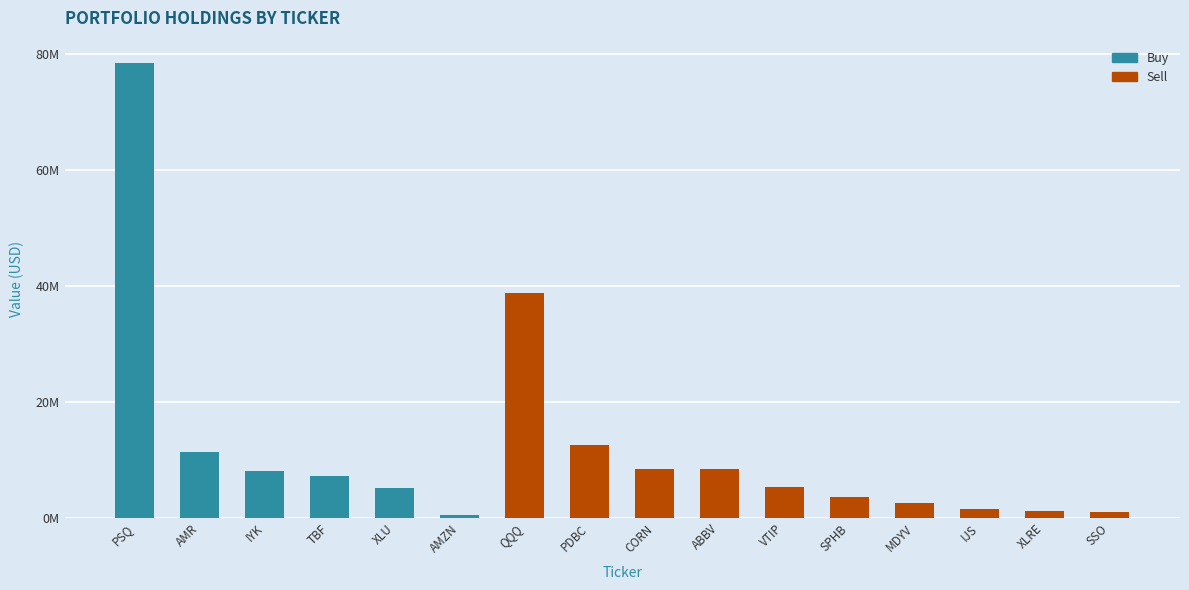

What is the label of the 6th bar from the right?

VTIP